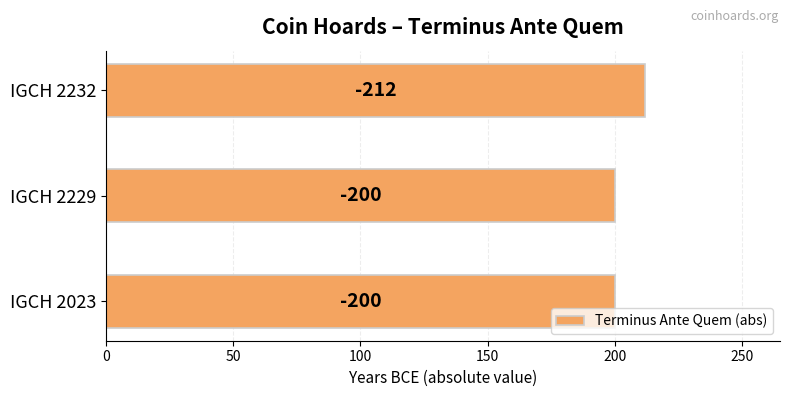

How many bars are there in total?

3